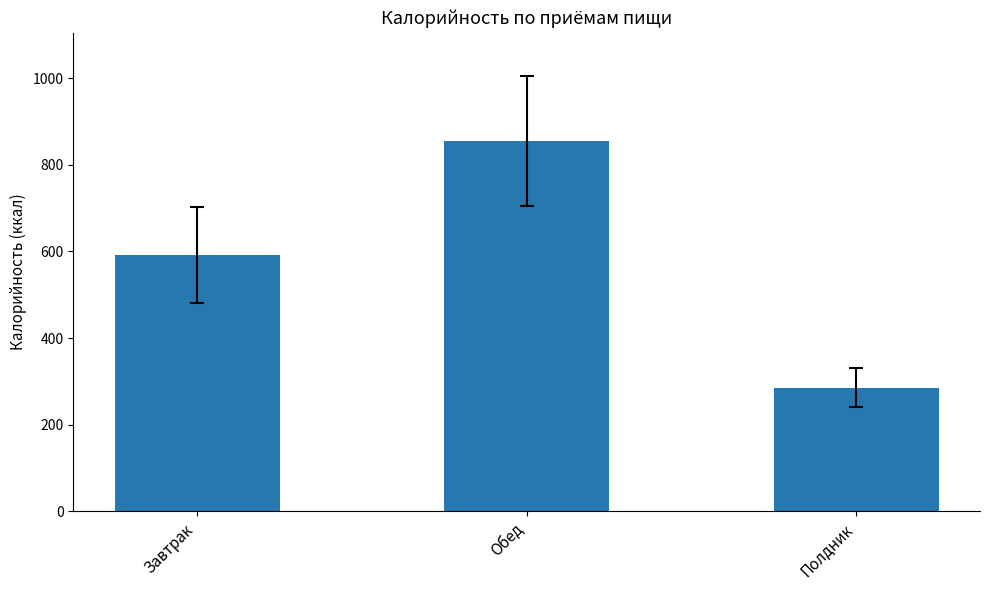

How many bars are there in total?

3